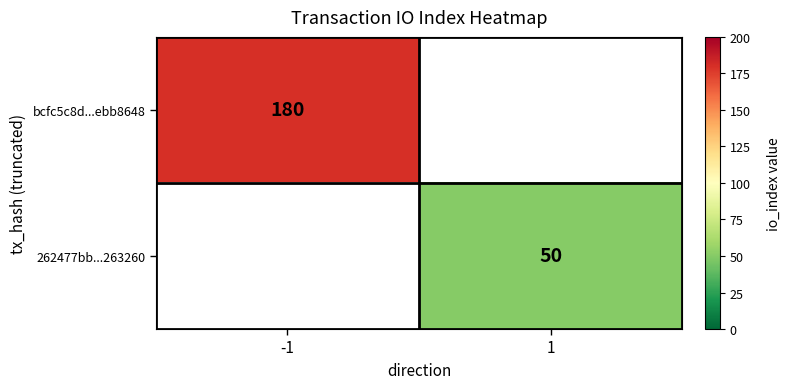

At how many categories does at least one series exceed 165?

1